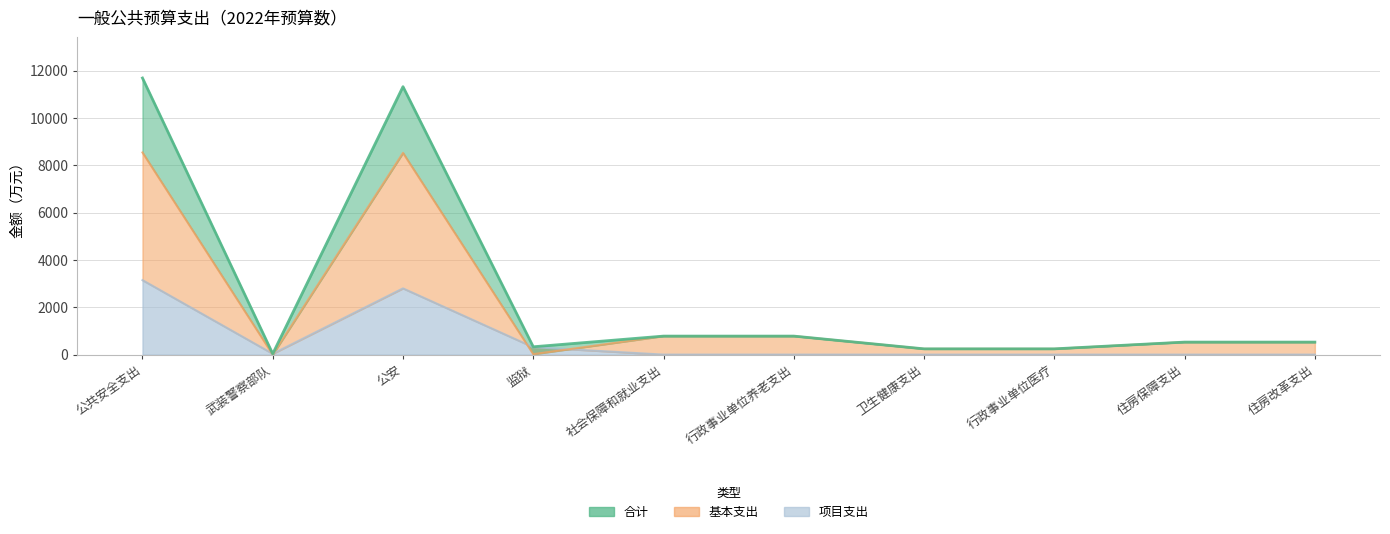

How many data points does each series have?

10